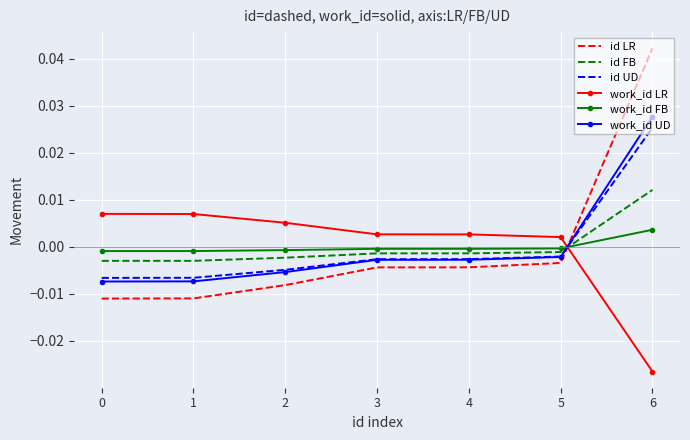

Where do id FB and work_id UD first cross each other?

5 and 6